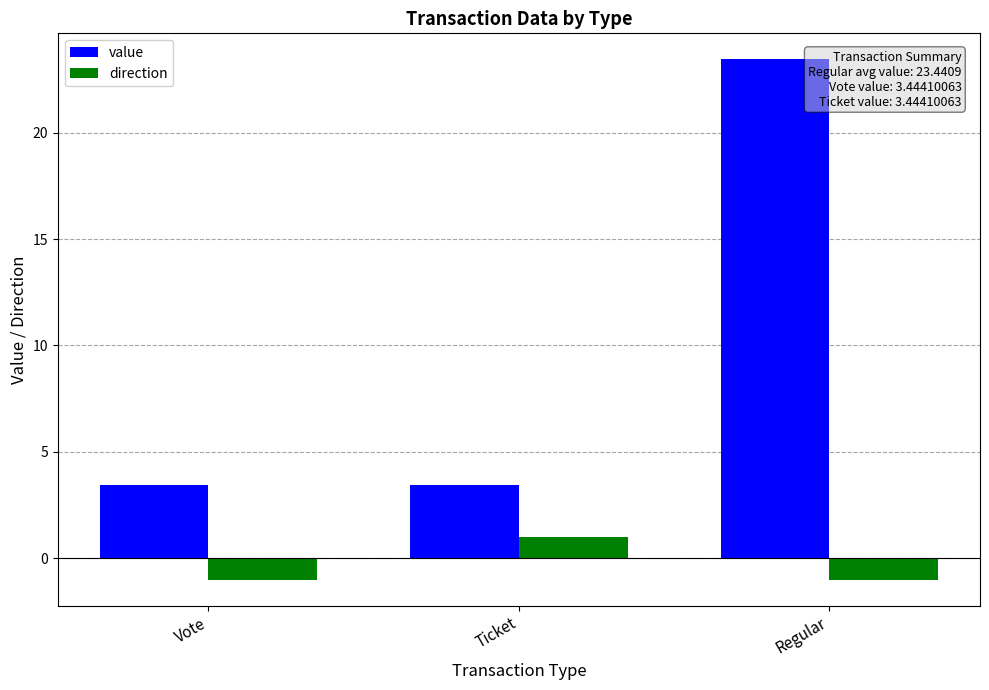

Reading right to left, transcribe all the data shown in this chart.

value: Regular=23.4	Ticket=3.4	Vote=3.4
direction: Regular=-1.0	Ticket=1.0	Vote=-1.0